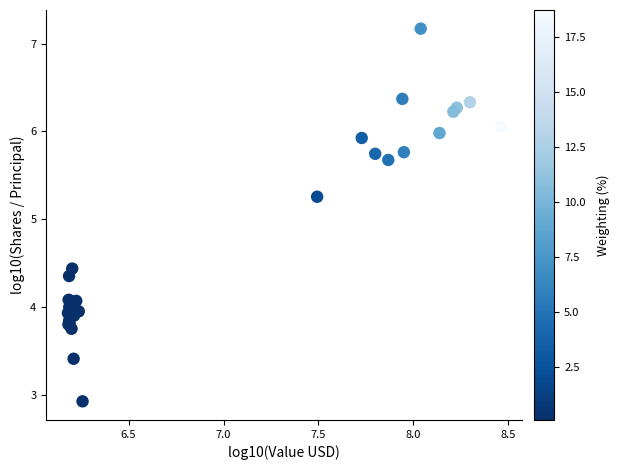

What Y value in the scatter plot is closest to 5?

5.3